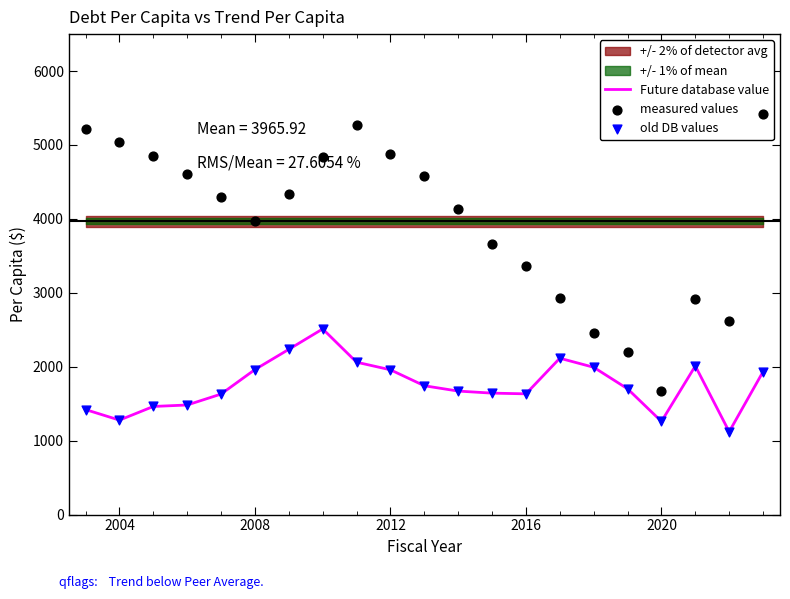

What is the highest value of the Future database value series?

2511.6